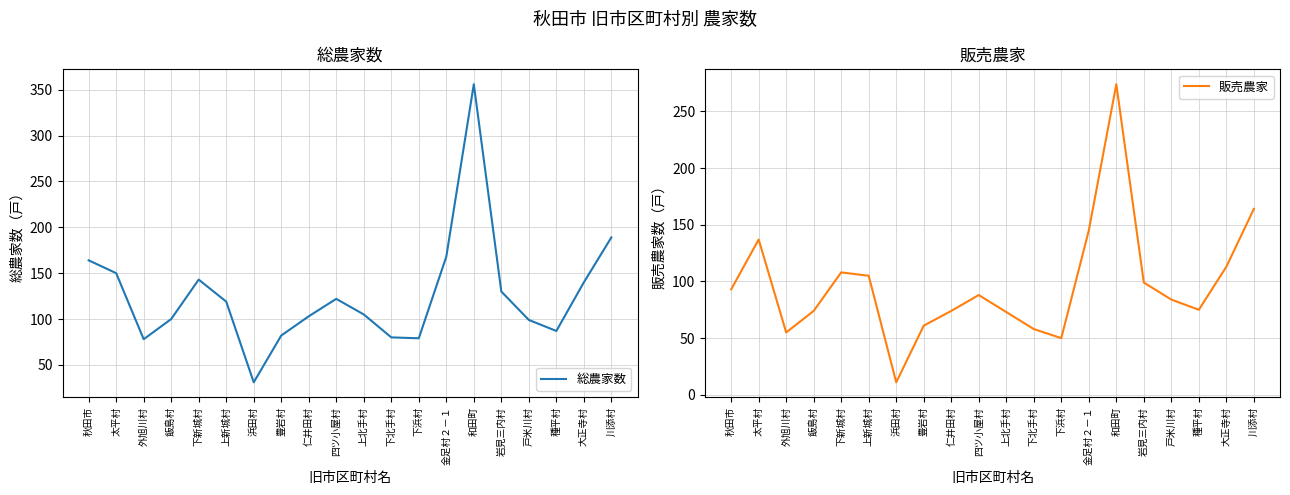

Reading right to left, extract all data points from this chart.

総農家数: 189	140	87	99	130	356	168	79	80	105	122	103	82	31	119	143	100	78	150	164
販売農家: 164	113	75	84	99	274	145	50	58	73	88	74	61	11	105	108	74	55	137	93